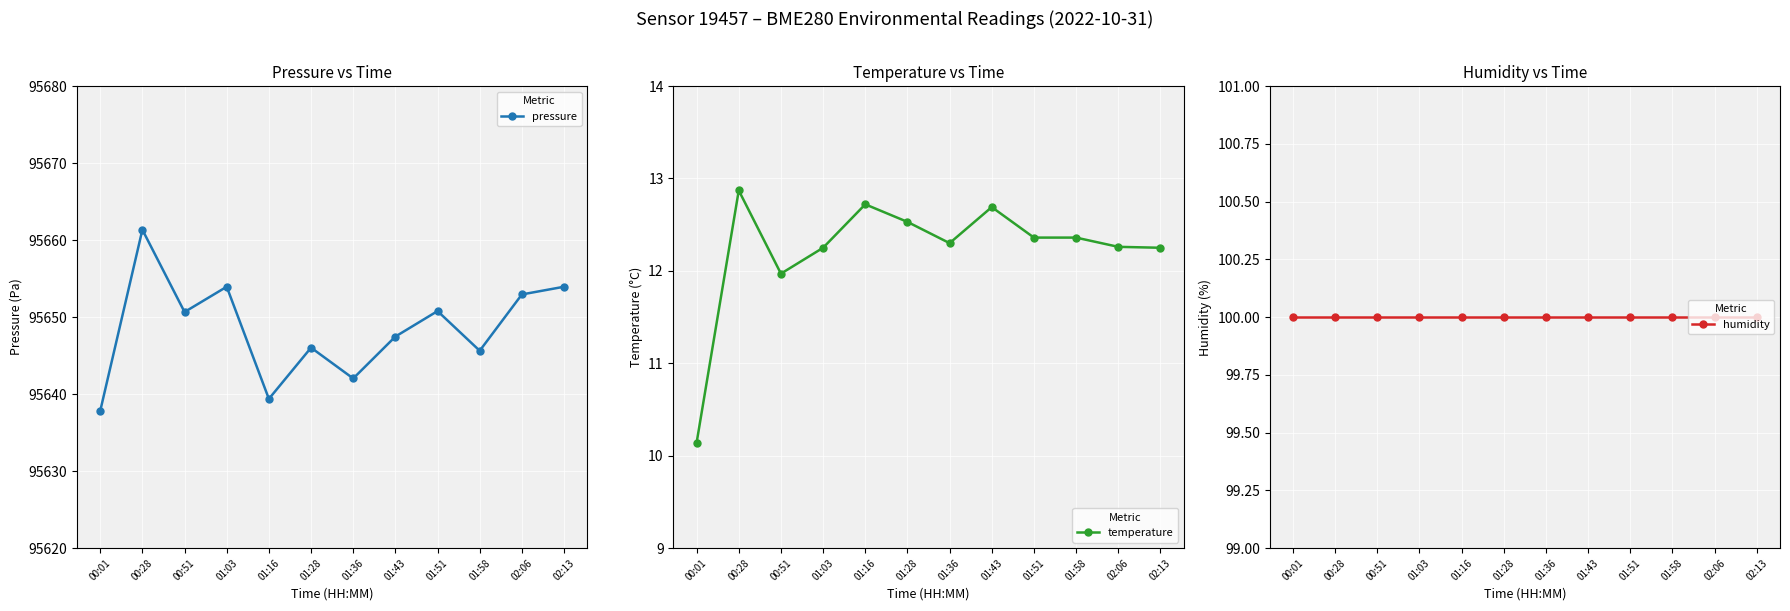

What position from the right is 01:03?

9